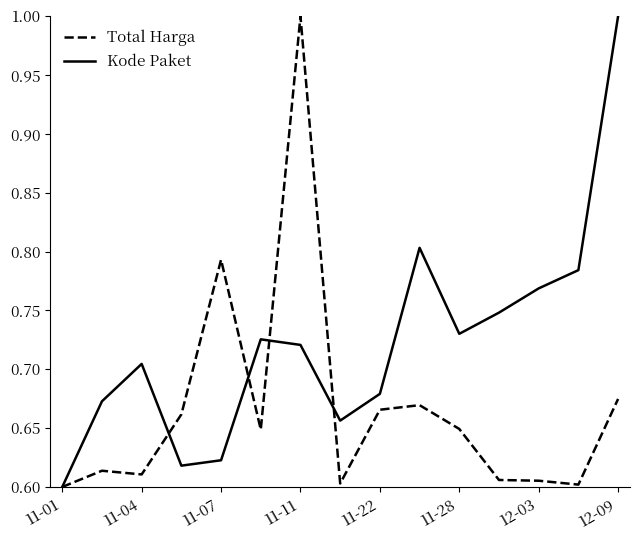

Which series has the largest total across all categories?

Kode Paket